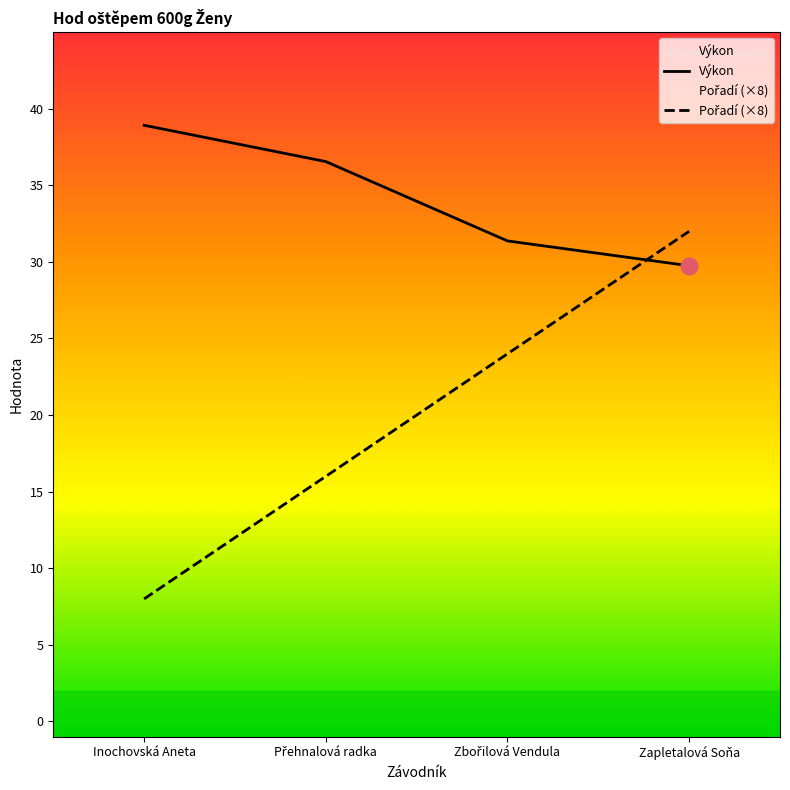

Reading left to right, extract all data points from this chart.

Pořadí: Inochovská Aneta=8.0	Přehnalová radka=16.0	Zbořilová Vendula=24.0	Zapletalová Soňa=32.0
Výkon: Inochovská Aneta=38.9	Přehnalová radka=36.5	Zbořilová Vendula=31.4	Zapletalová Soňa=29.8